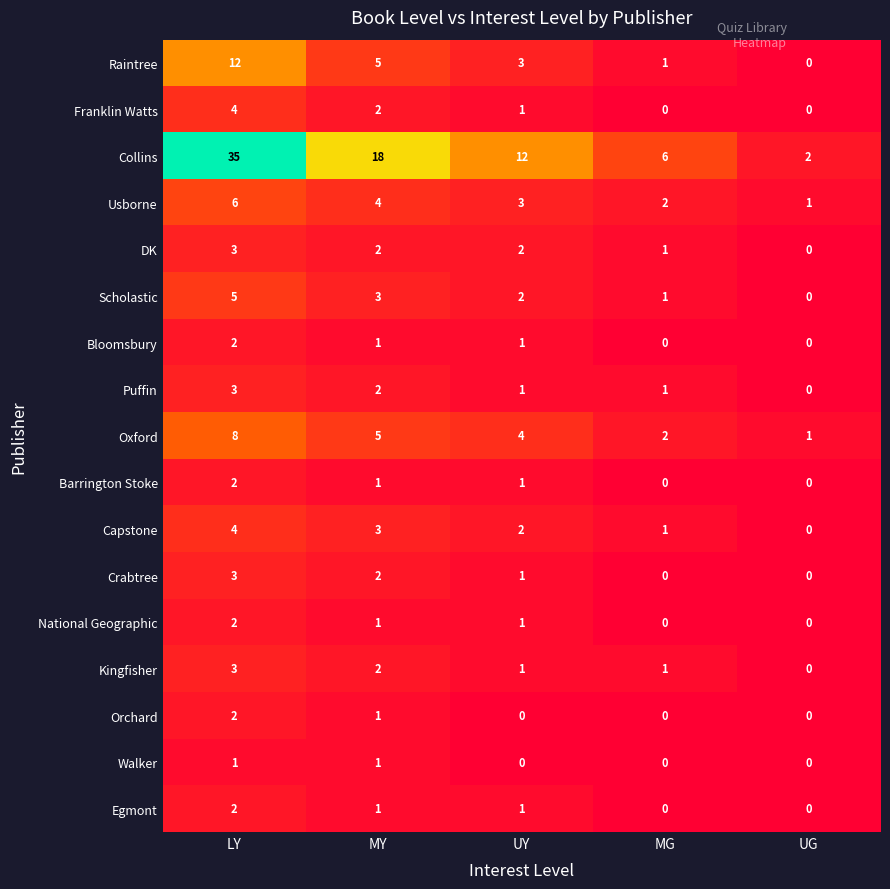

At how many categories does at least one series exceed 11?

3